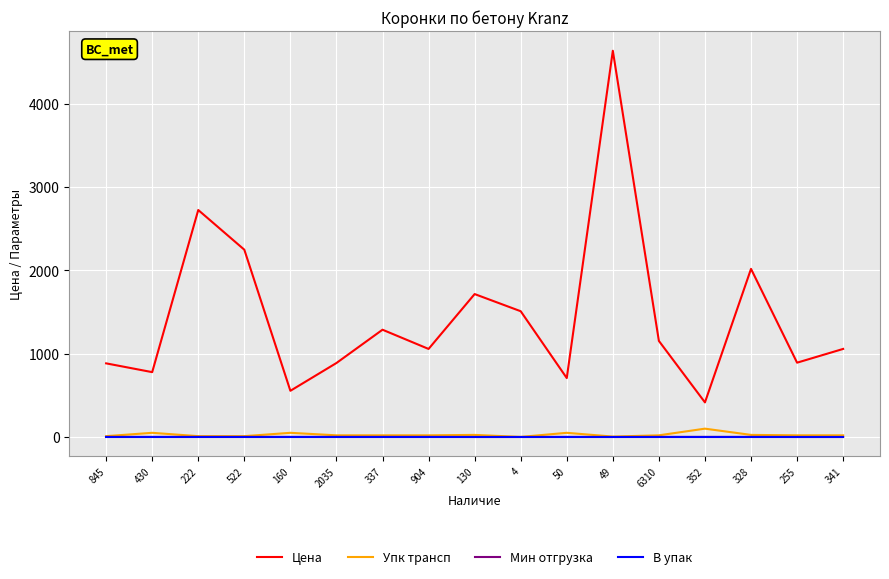

What are all the series names shown in the legend?

Цена, Упк трансп, Мин отгрузка, В упак